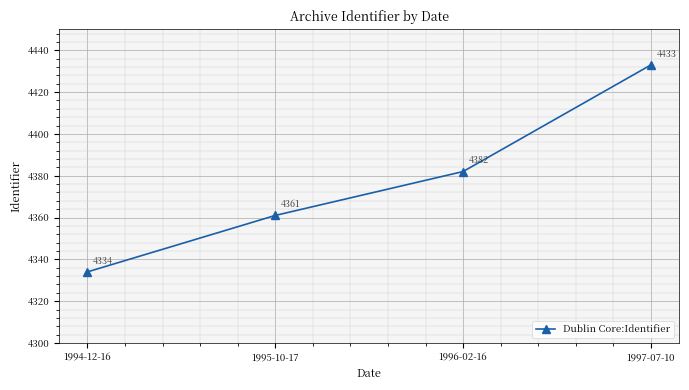

What position from the left is 1994-12-16?

1